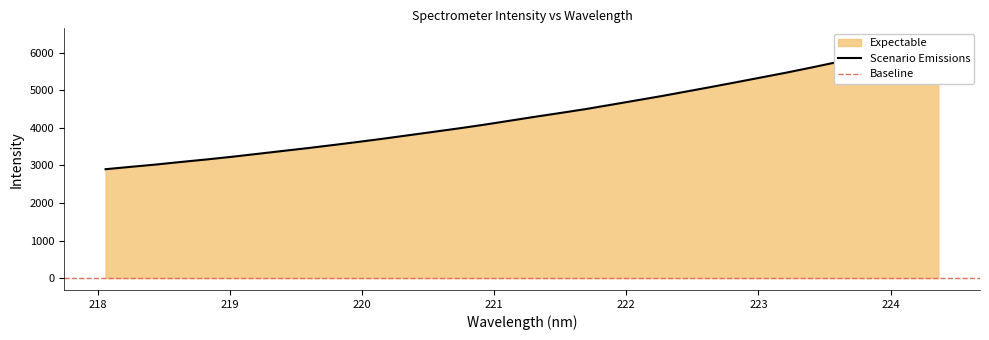

How many lines are shown in the chart?

1